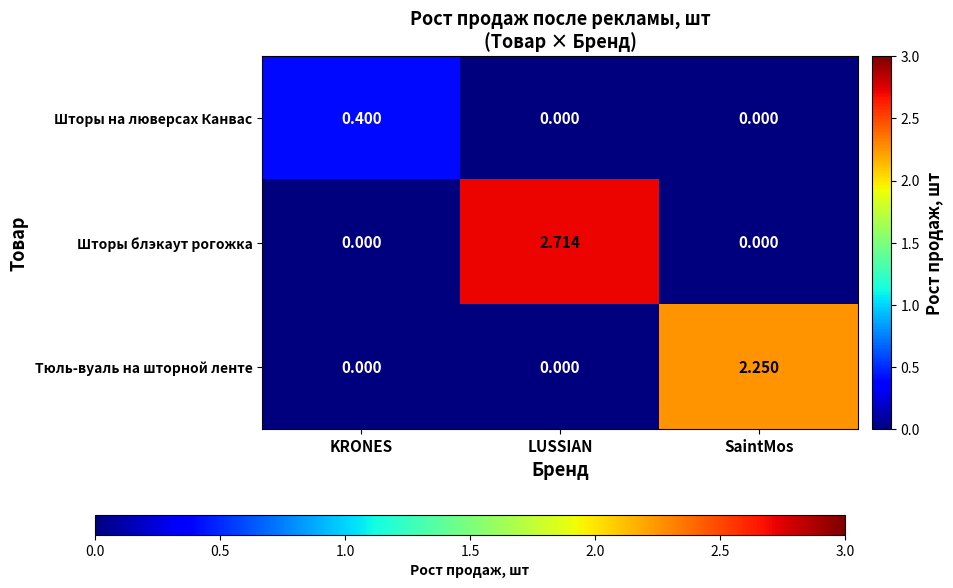

Which series has the widest spread of values?

Шторы блэкаут рогожка